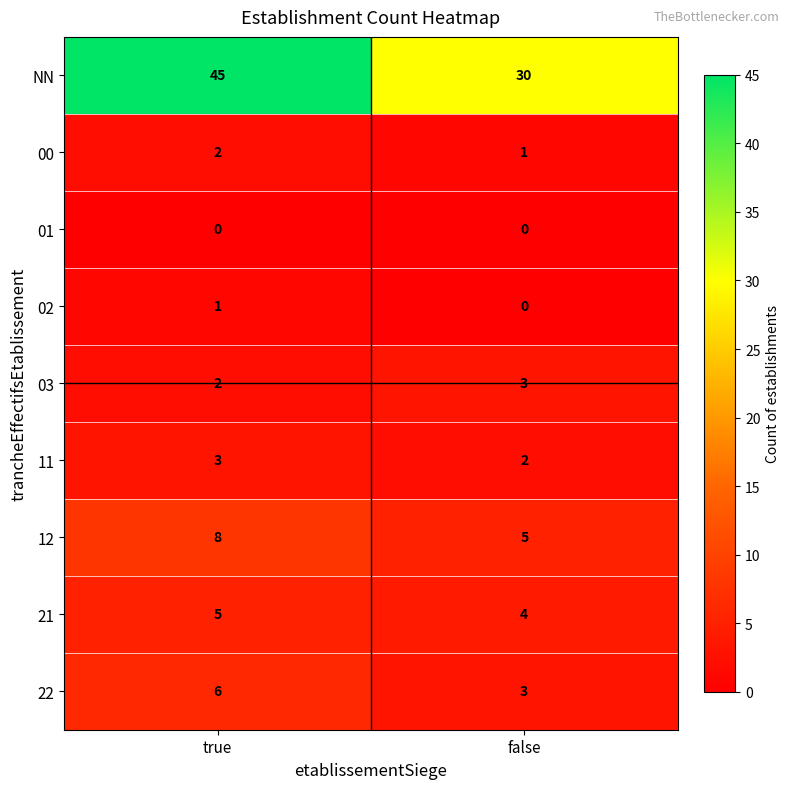

Rank the categories by 00 value from lowest to highest.

false, true